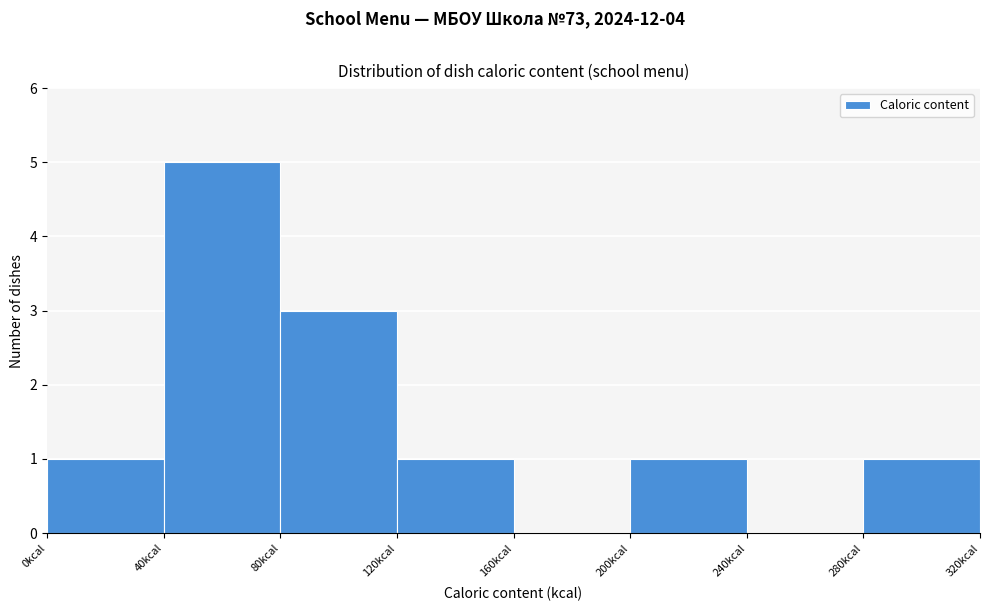

How tall is the bar that spans 80 to 120 on the x-axis? The values are not printed on the chart, so give them approximately, as read against the axis.

3